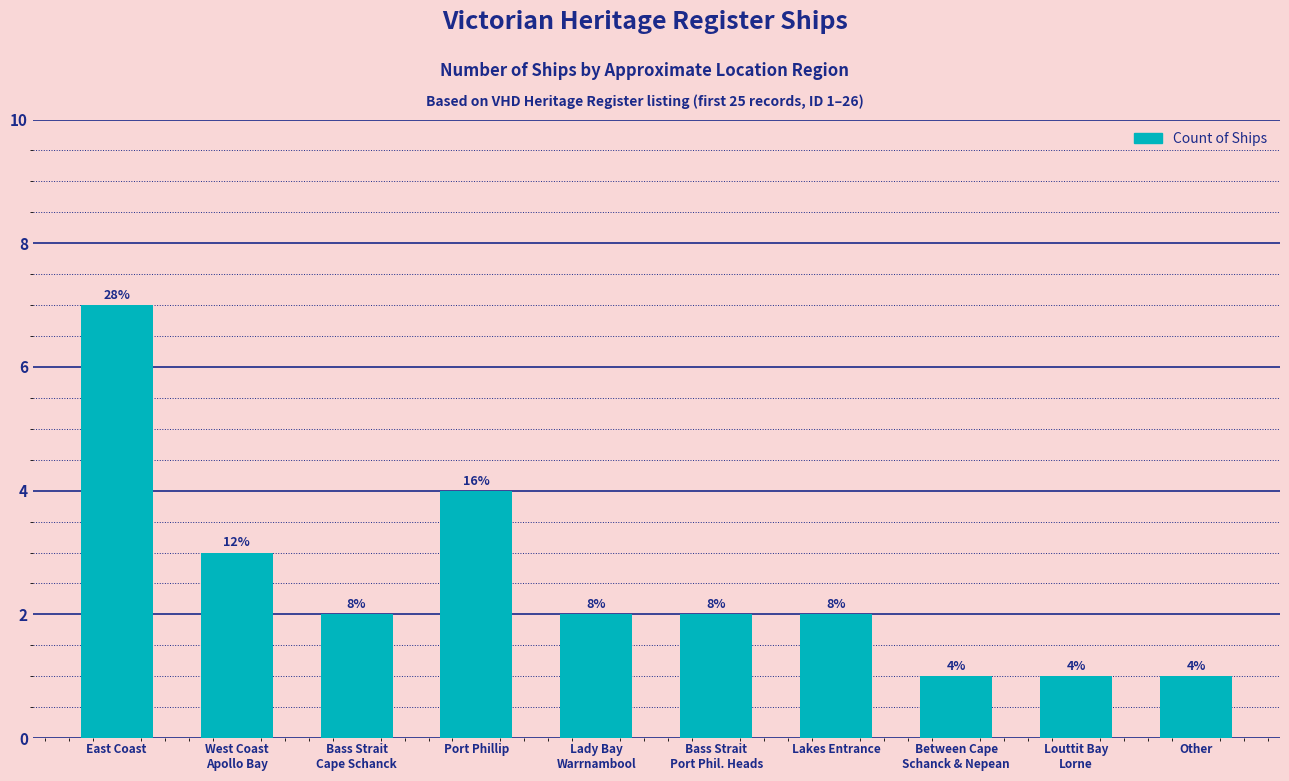

Approximately how many times larger is the value at Lakes Entrance compared to Between Cape
Schanck & Nepean?

2.0